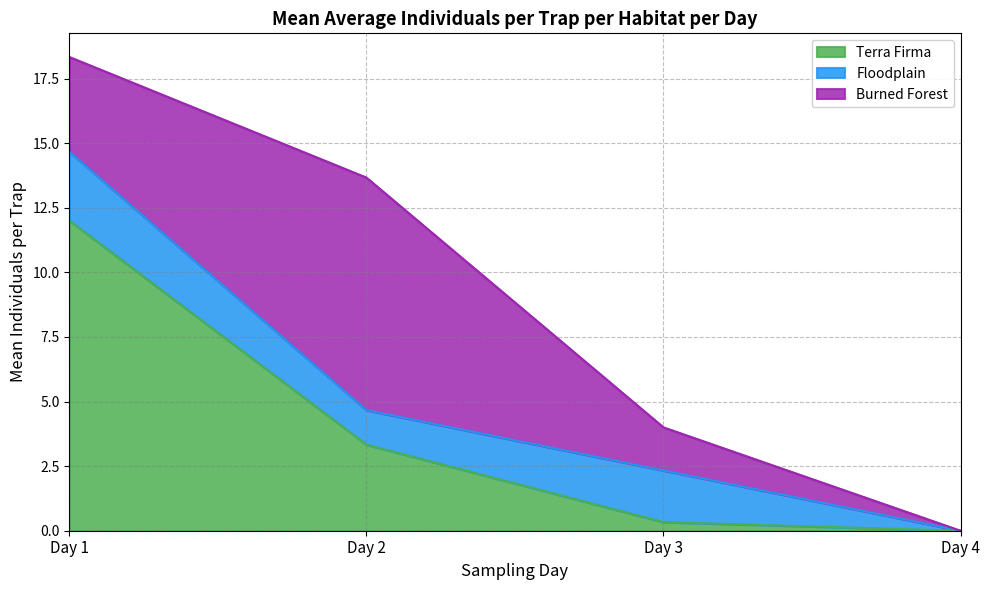

Where is Floodplain nearest to the value 1?

Day 2